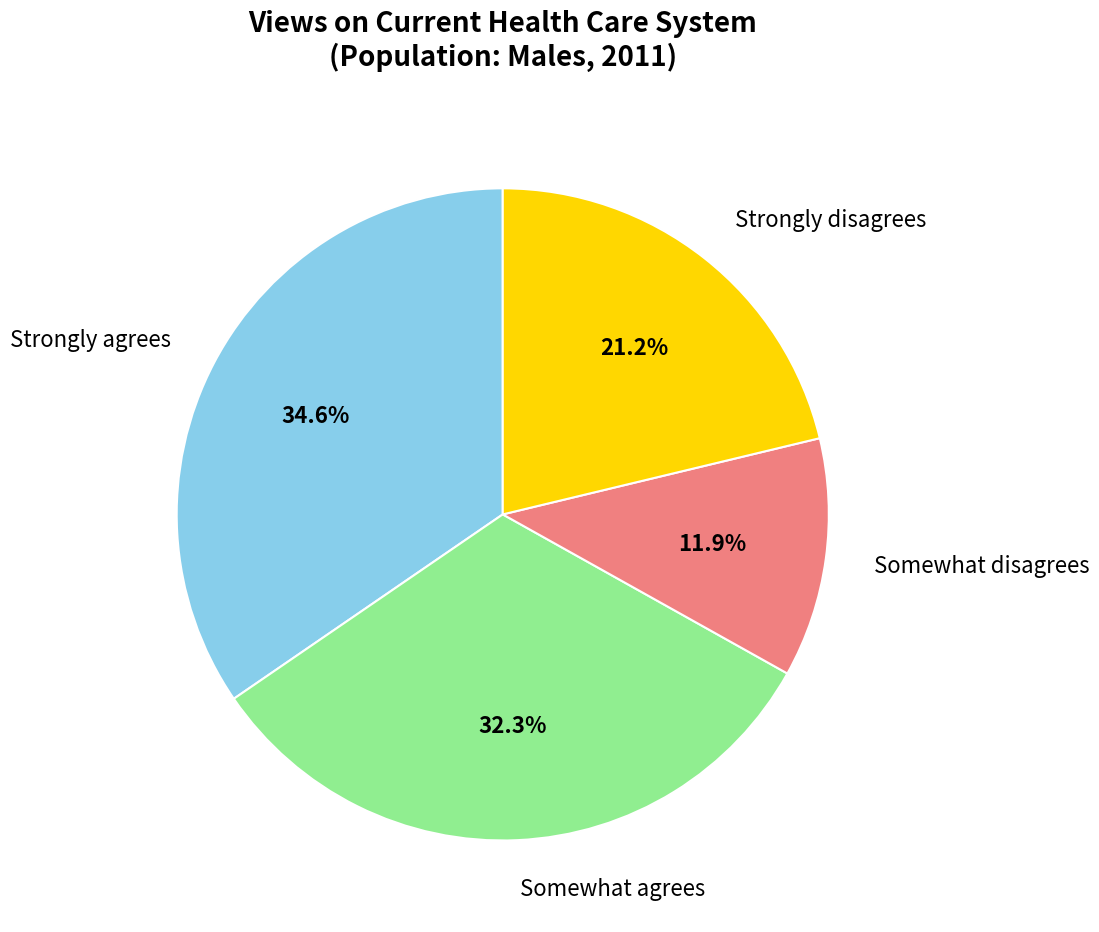

Does any single category account for the majority?

No